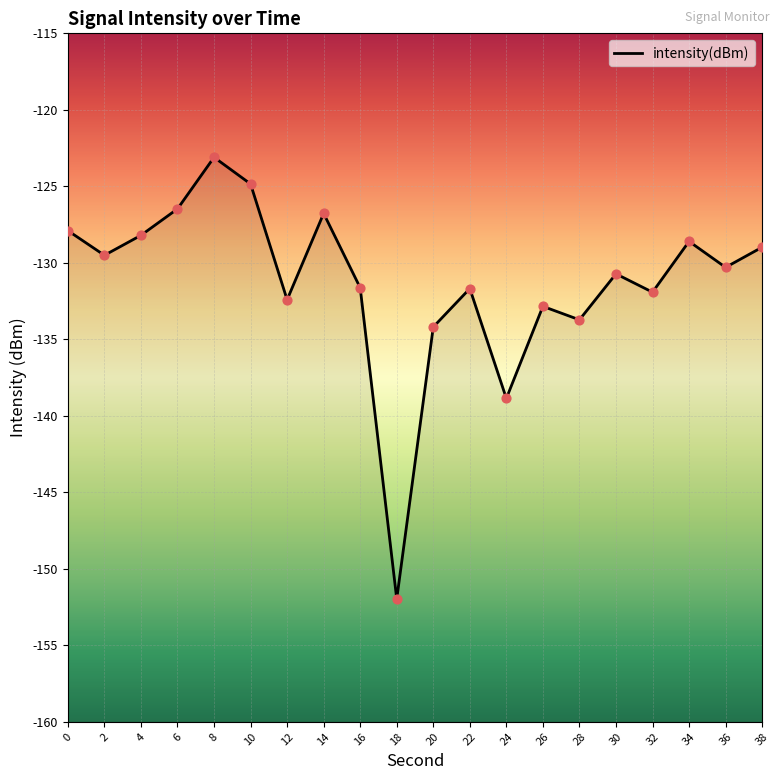

Which has a higher value, 8 or 24?

8